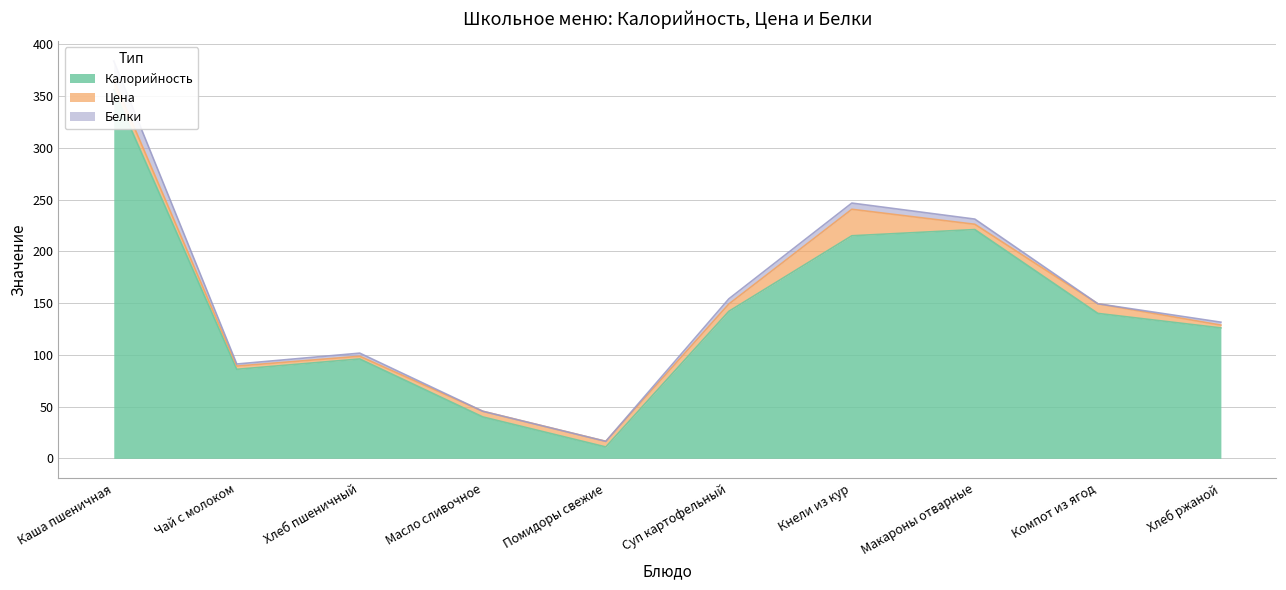

Does the chart have visible grid lines?

Yes